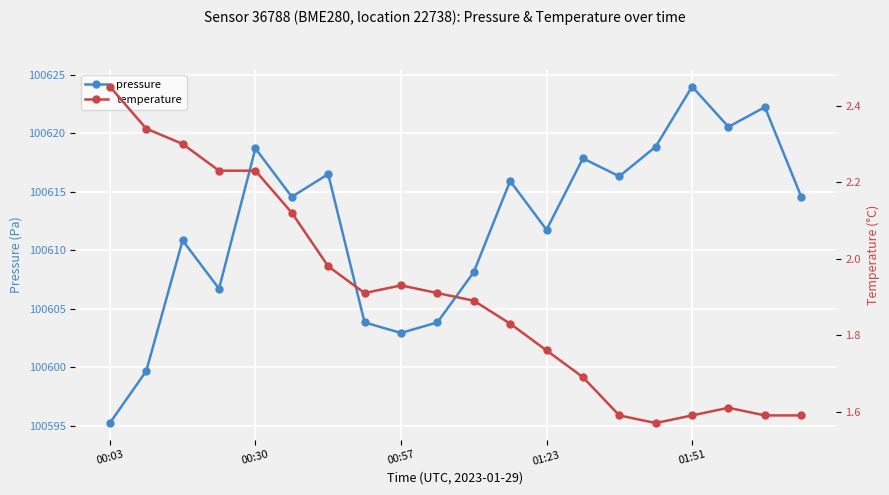

True or false: temperature and pressure cross at least once.

False